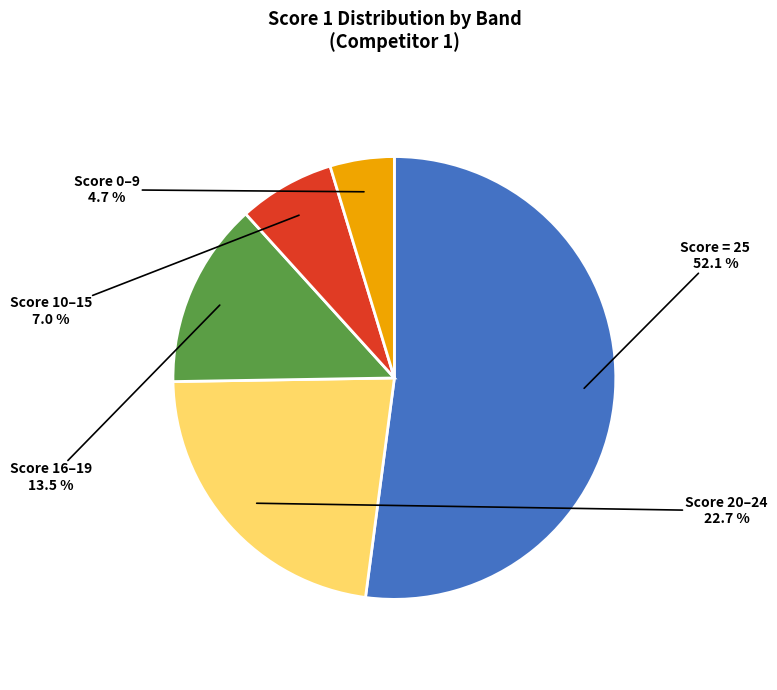

Combined, what portion of the pie is Score 20–24 and Score 16–19?

36.2%